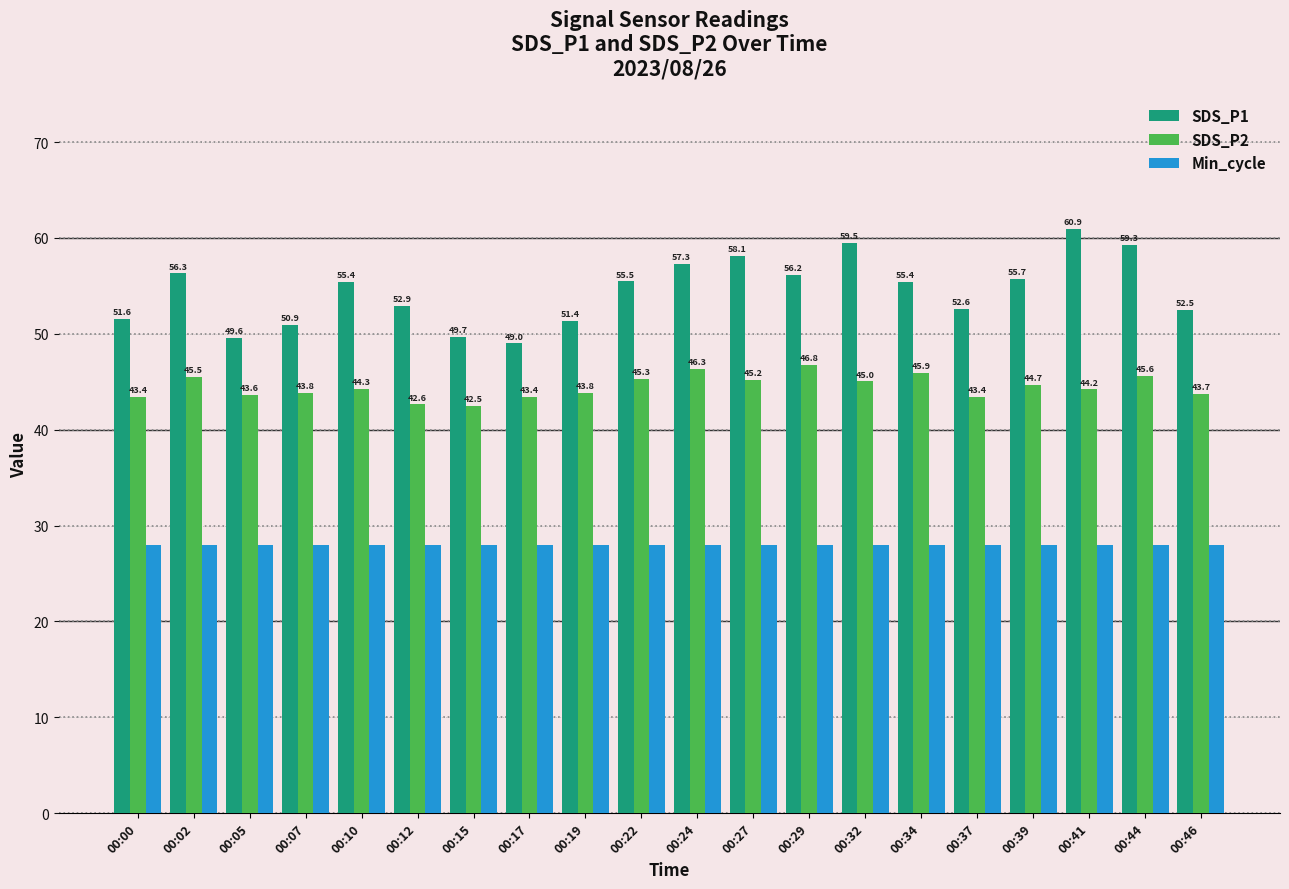

Rank the series at 00:24 from highest to lowest value.

SDS_P1, SDS_P2, Min_cycle